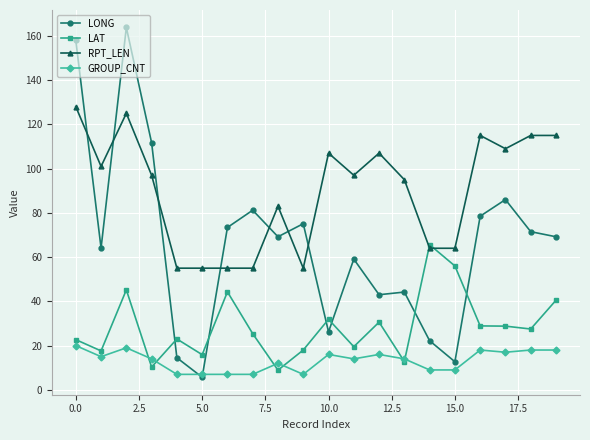

How many data points in LAT are above 27?

10